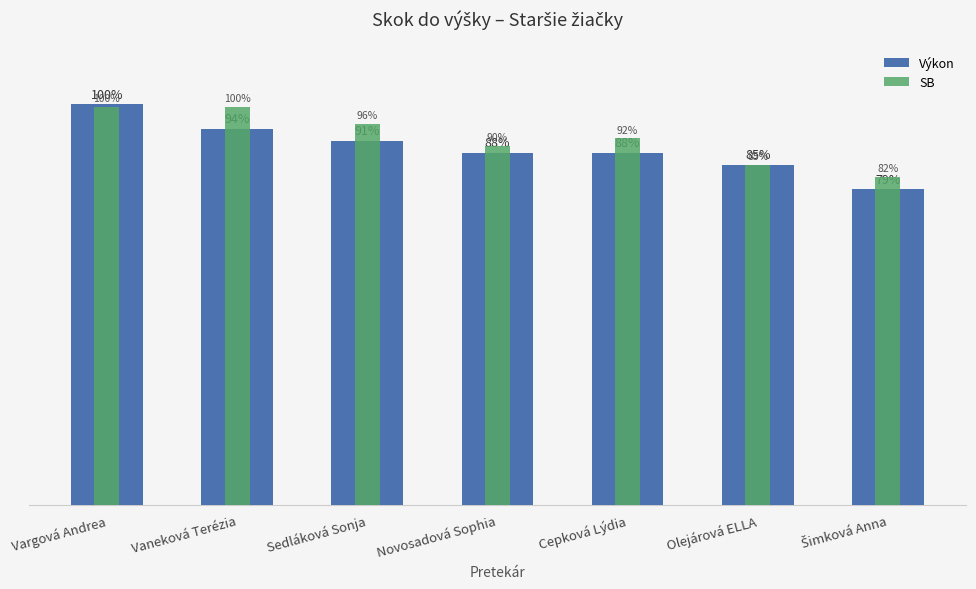

What is the lowest value of the Výkon series?

130